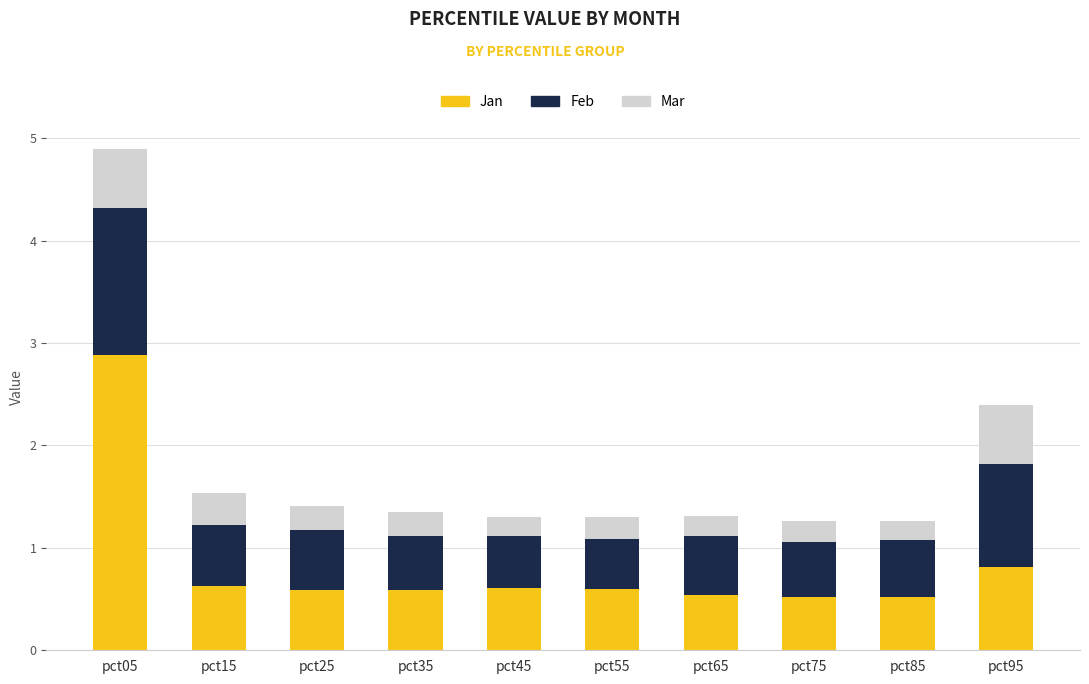

What value does the Jan series have at pct65?

0.5